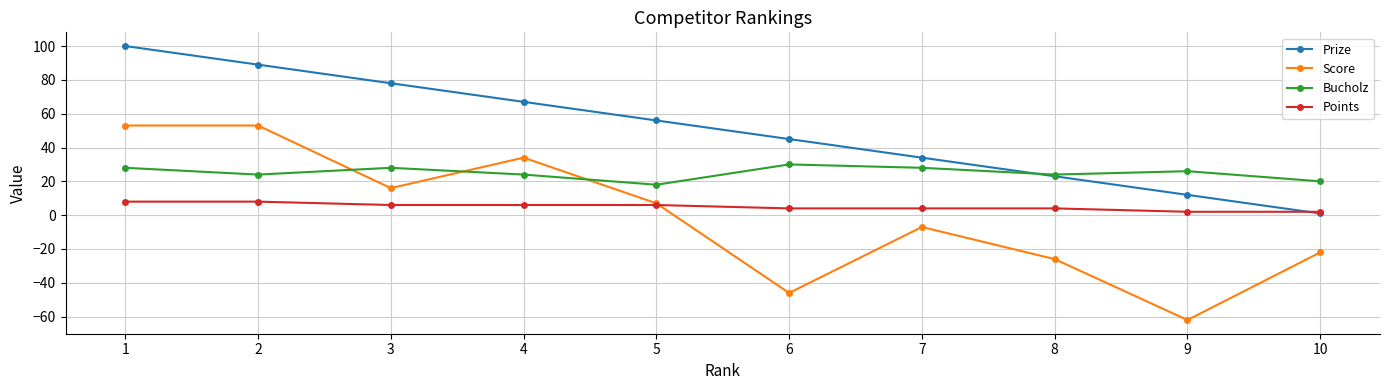

Reading right to left, list all the values displayed in this chart.

Prize: 1	12	23	34	45	56	67	78	89	100
Score: -22	-62	-26	-7	-46	7	34	16	53	53
Bucholz: 20	26	24	28	30	18	24	28	24	28
Points: 2	2	4	4	4	6	6	6	8	8